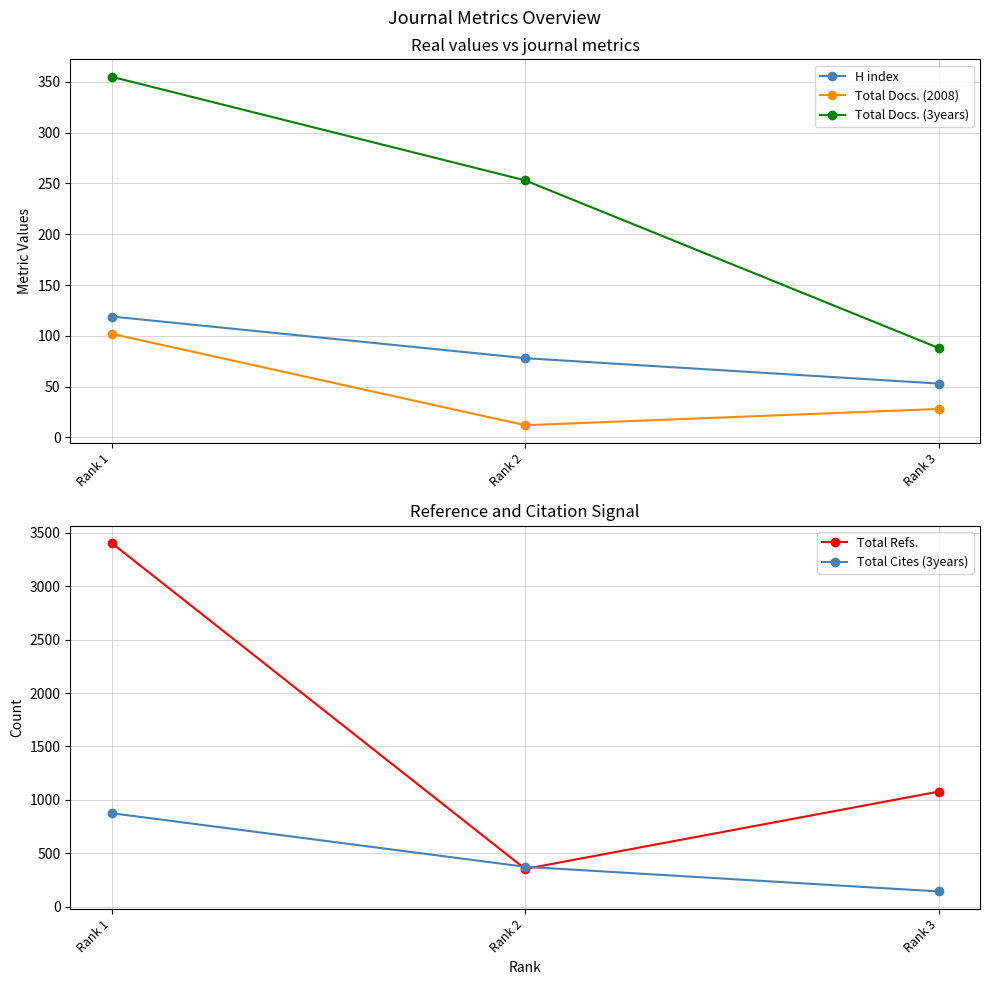

Reading left to right, transcribe all the data shown in this chart.

H index: Rank 1=119	Rank 2=78	Rank 3=53
Total Docs. (2008): Rank 1=102	Rank 2=12	Rank 3=28
Total Docs. (3years): Rank 1=355	Rank 2=253	Rank 3=88
Total Refs.: Rank 1=3406	Rank 2=353	Rank 3=1077
Total Cites (3years): Rank 1=875	Rank 2=373	Rank 3=142